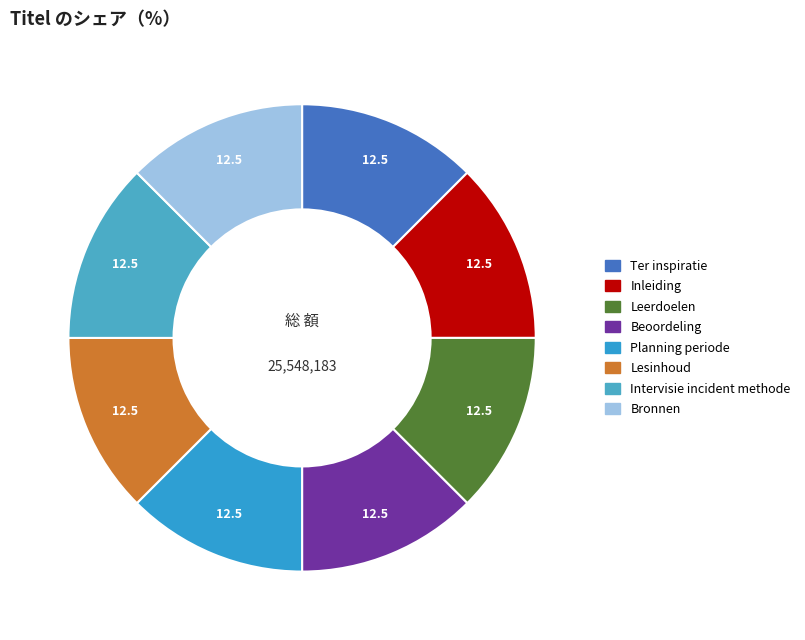

What percentage is NOT represented by Beoordeling?

87.5%